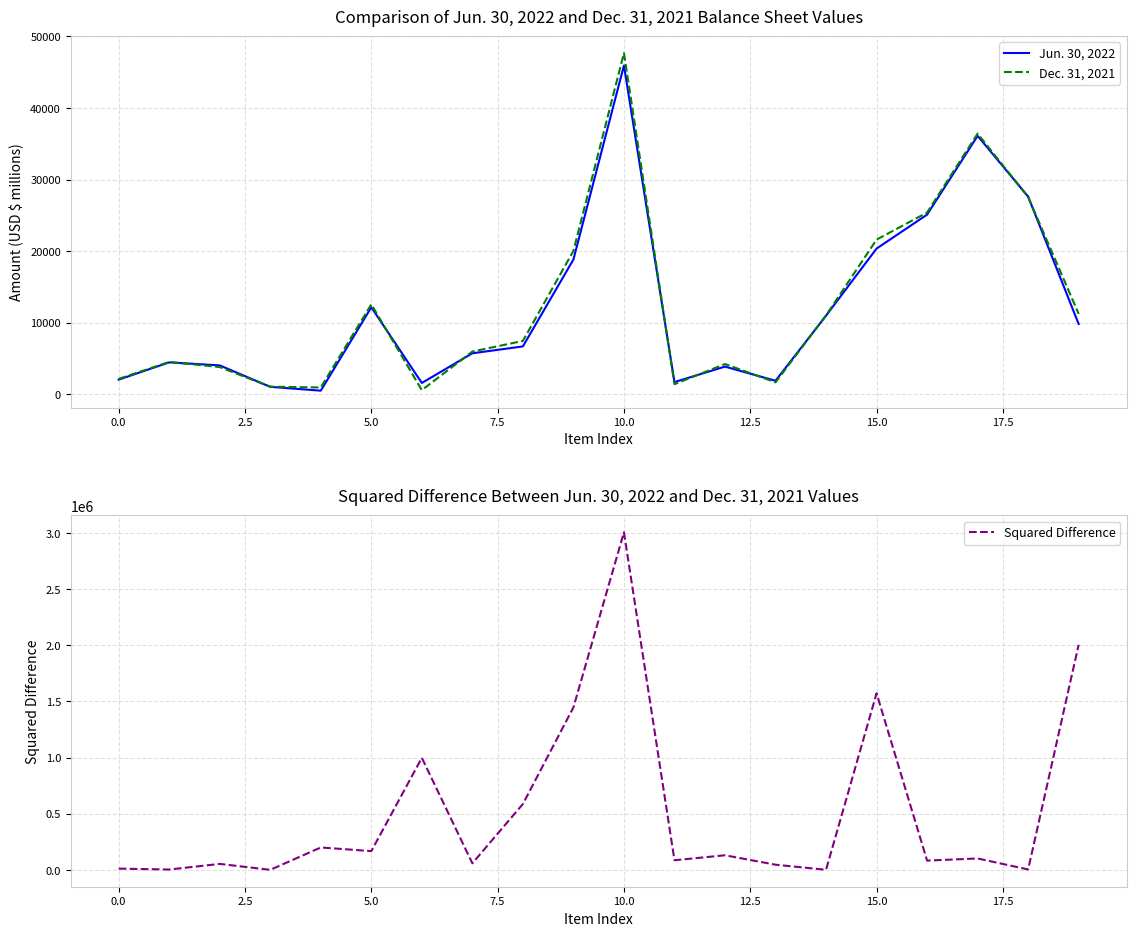

What is the average value of the Dec. 31, 2021 series?

12375